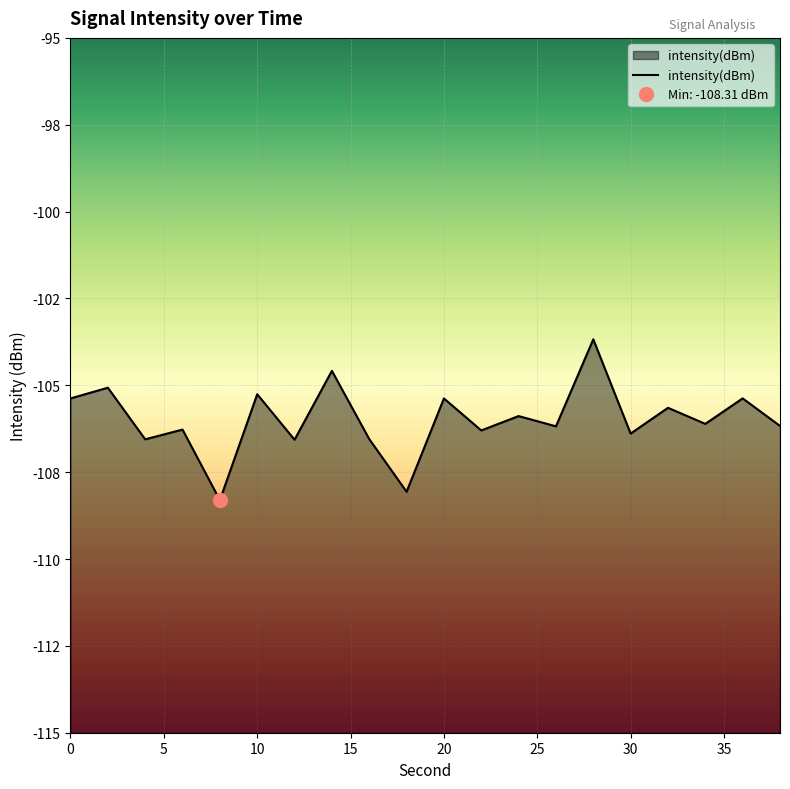

What is the greatest value displayed?

-103.7